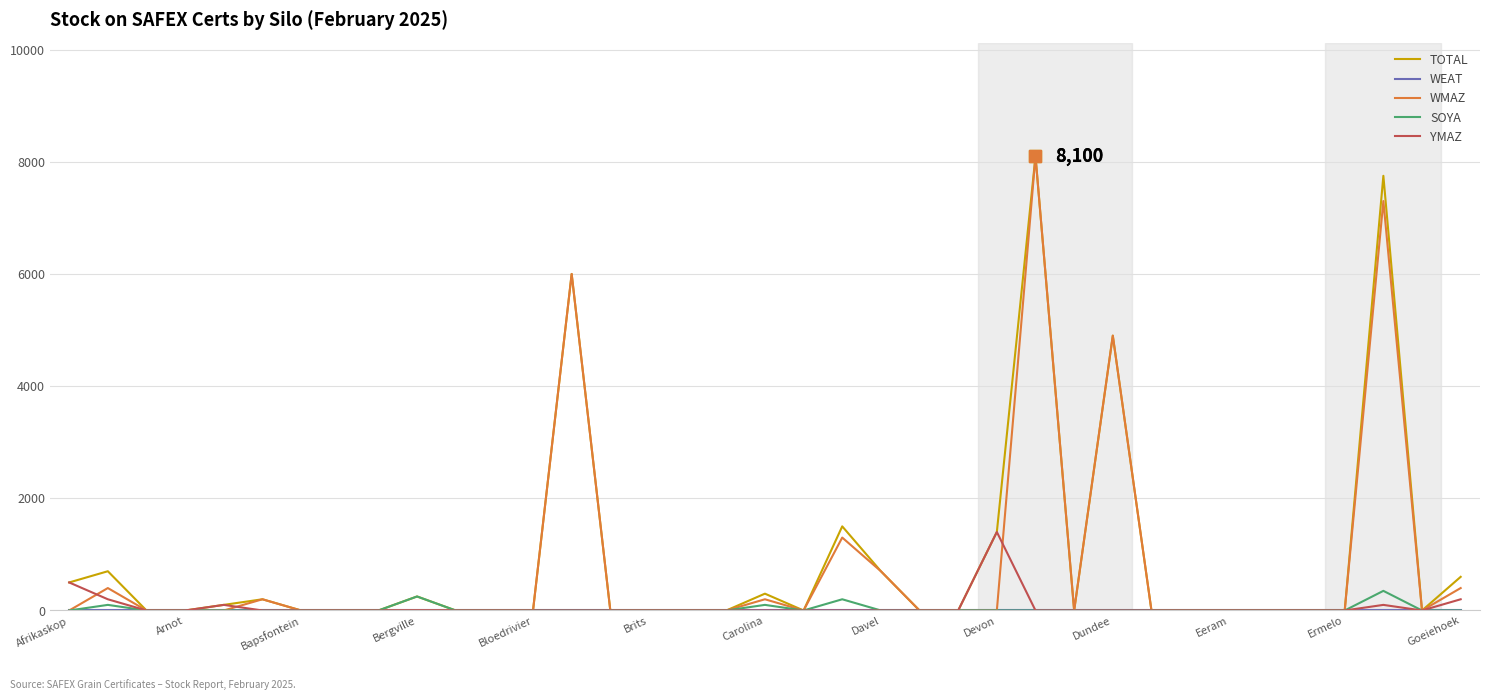

What is the greatest value displayed?

8100